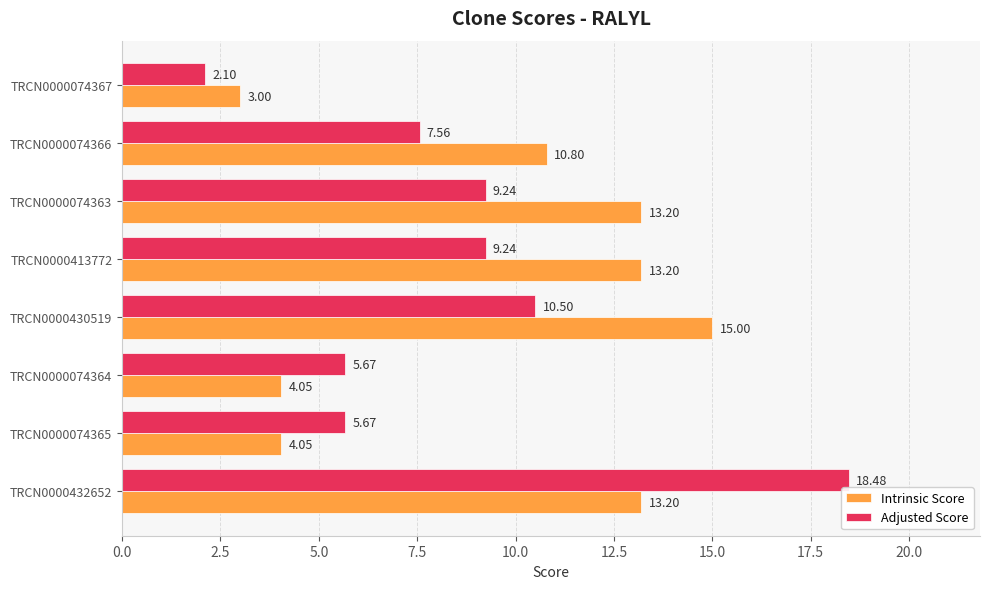

Which series has the widest spread of values?

Adjusted Score